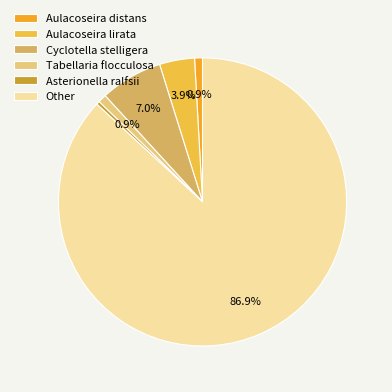

Which category accounts for the majority?

Other